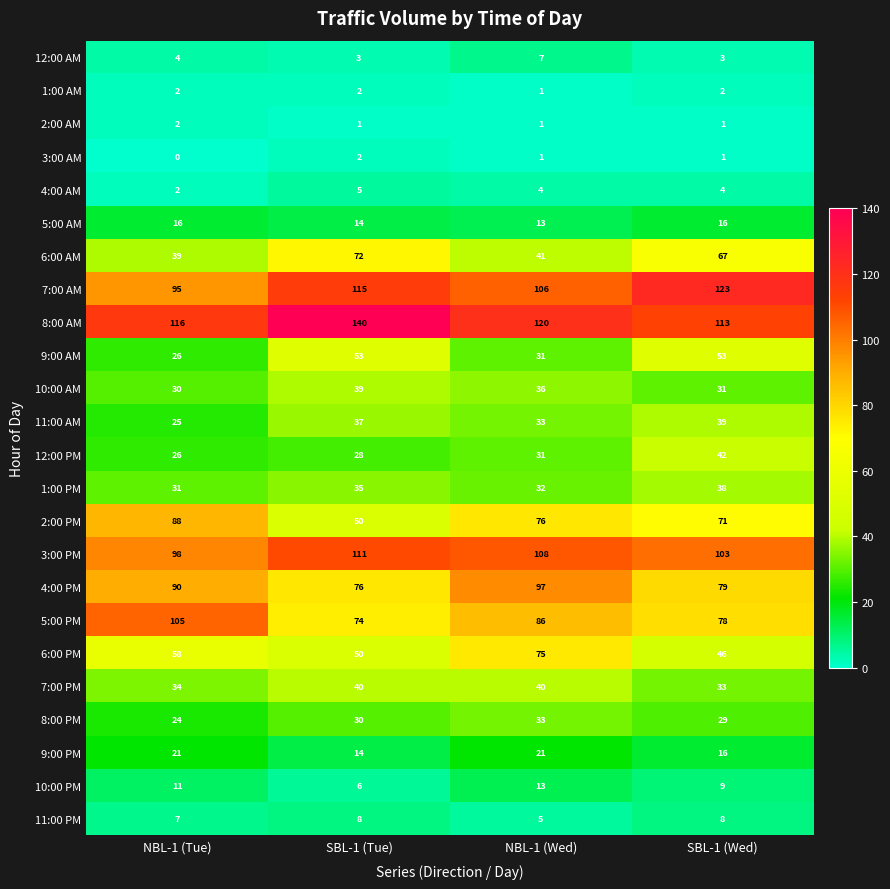

Is the value of 6:00 PM at NBL-1 (Tue) greater than the value of 2:00 PM at SBL-1 (Tue)?

Yes